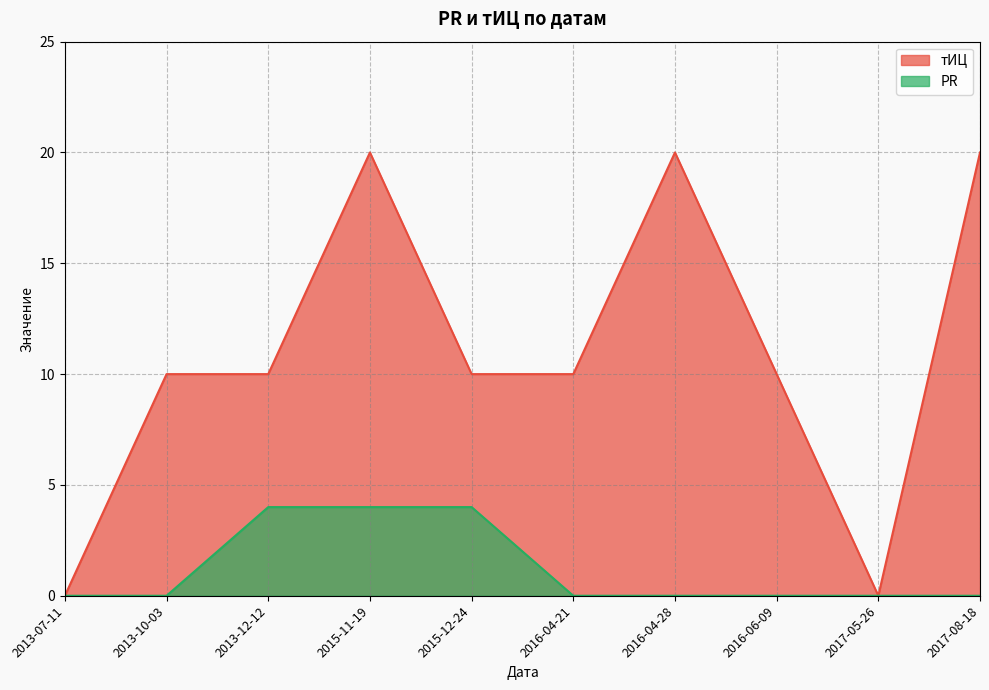

True or false: PR and тИЦ cross at least once.

False